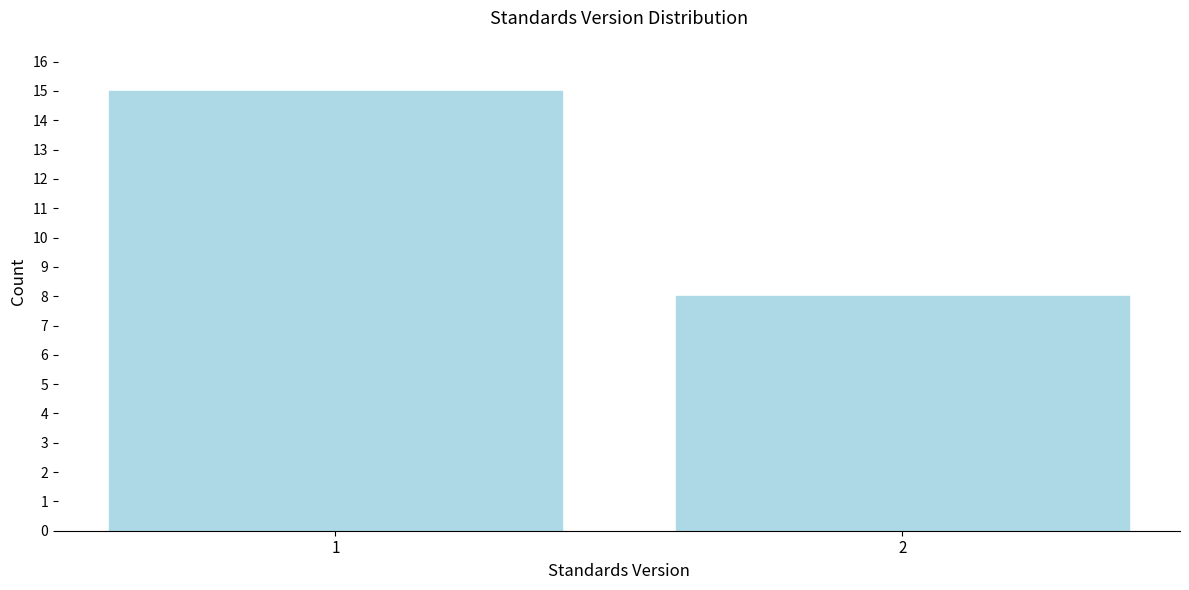

Reading left to right, transcribe all the data shown in this chart.

15	8